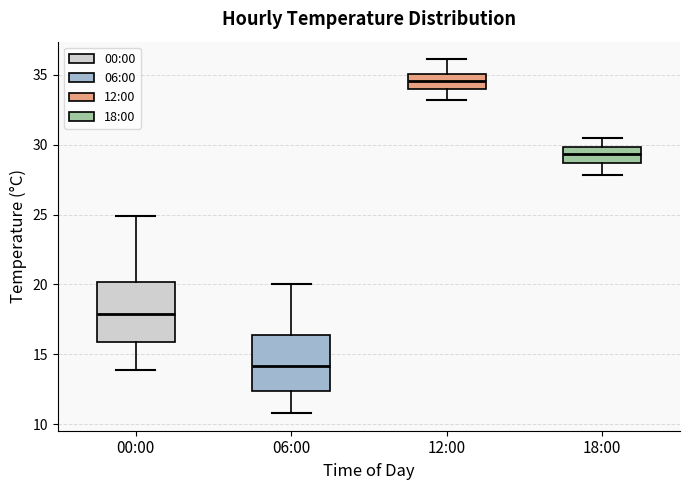

Where does the median line of the box for 18:00 sit on the y-axis? The values are not printed on the chart, so give them approximately, as read against the axis.

29.5